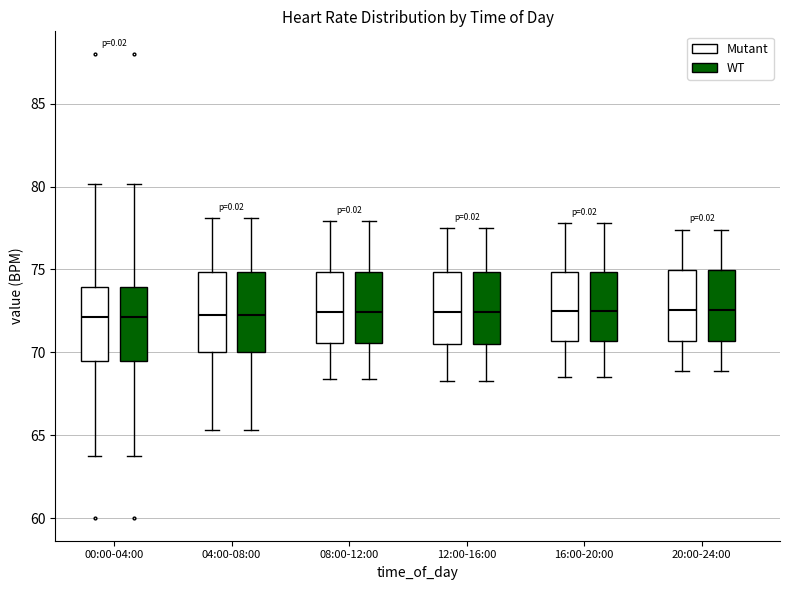

Reading left to right, transcribe this box plot: for each box, give where its median line is, the range the box spans, and where its two whiskers end, as read against the y-axis. The values are not printed on the chart, so give them approximately, as read against the axis.

00:00-04:00 (Mutant): median 72.0, box 69.5 to 74.0, whiskers 63.5 to 80.0
00:00-04:00 (WT): median 72.0, box 69.5 to 74.0, whiskers 63.5 to 80.0
04:00-08:00 (Mutant): median 72.5, box 70.0 to 75.0, whiskers 65.5 to 78.0
04:00-08:00 (WT): median 72.5, box 70.0 to 75.0, whiskers 65.5 to 78.0
08:00-12:00 (Mutant): median 72.5, box 70.5 to 75.0, whiskers 68.5 to 78.0
08:00-12:00 (WT): median 72.5, box 70.5 to 75.0, whiskers 68.5 to 78.0
12:00-16:00 (Mutant): median 72.5, box 70.5 to 75.0, whiskers 68.5 to 77.5
12:00-16:00 (WT): median 72.5, box 70.5 to 75.0, whiskers 68.5 to 77.5
16:00-20:00 (Mutant): median 72.5, box 70.5 to 75.0, whiskers 68.5 to 78.0
16:00-20:00 (WT): median 72.5, box 70.5 to 75.0, whiskers 68.5 to 78.0
20:00-24:00 (Mutant): median 72.5, box 70.5 to 75.0, whiskers 69.0 to 77.5
20:00-24:00 (WT): median 72.5, box 70.5 to 75.0, whiskers 69.0 to 77.5